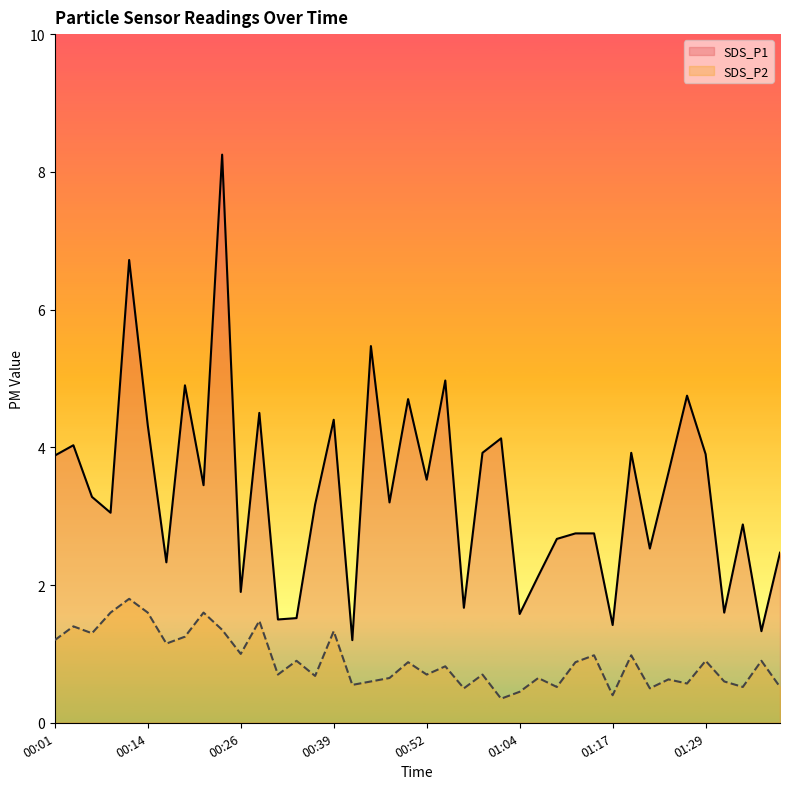

What is the maximum value shown in the chart?

8.2